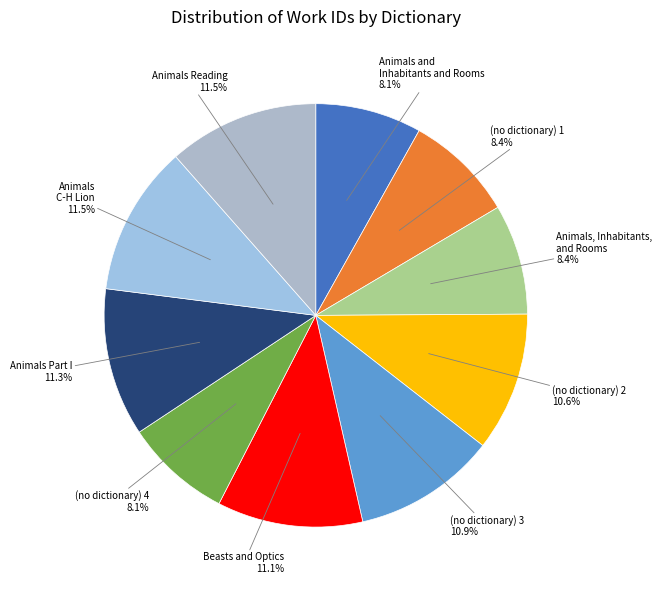

Is there any slice that represents more than half of the pie?

No